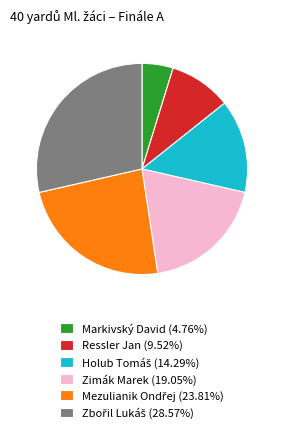

Do Markivský David (4.76%) and Ressler Jan (9.52%) together represent more than half of the pie?

No